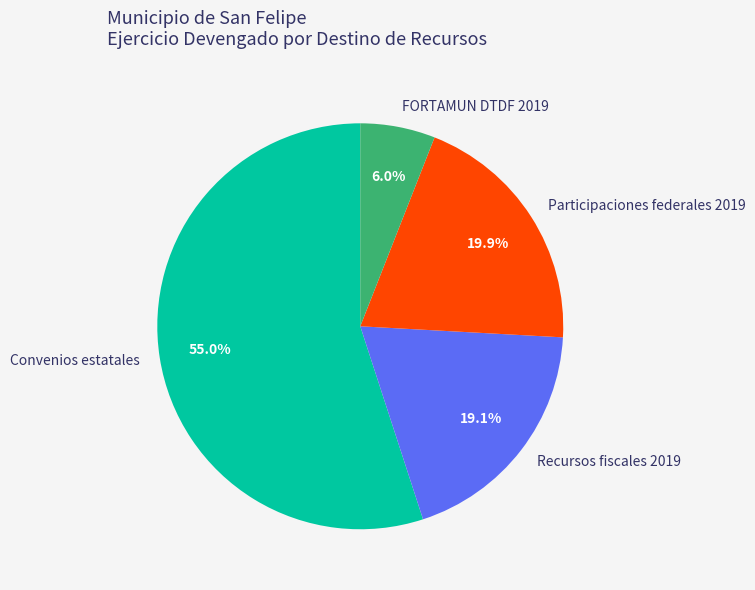

How many segments does this pie chart have?

4